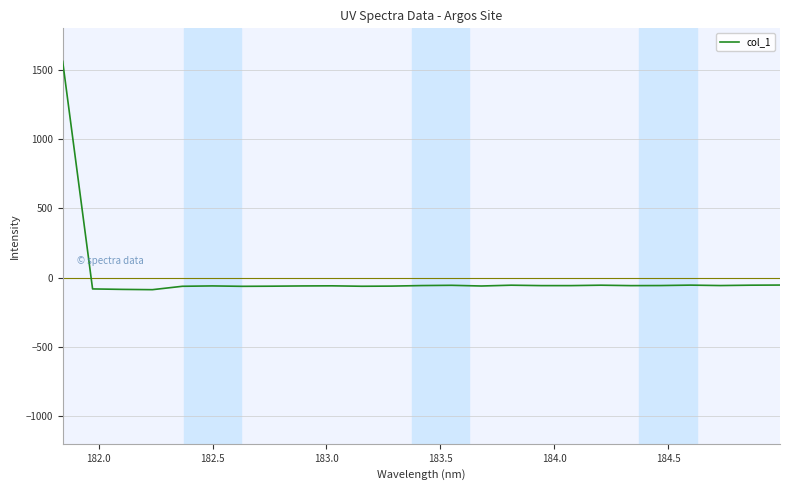

What is the greatest value displayed?

1561.7